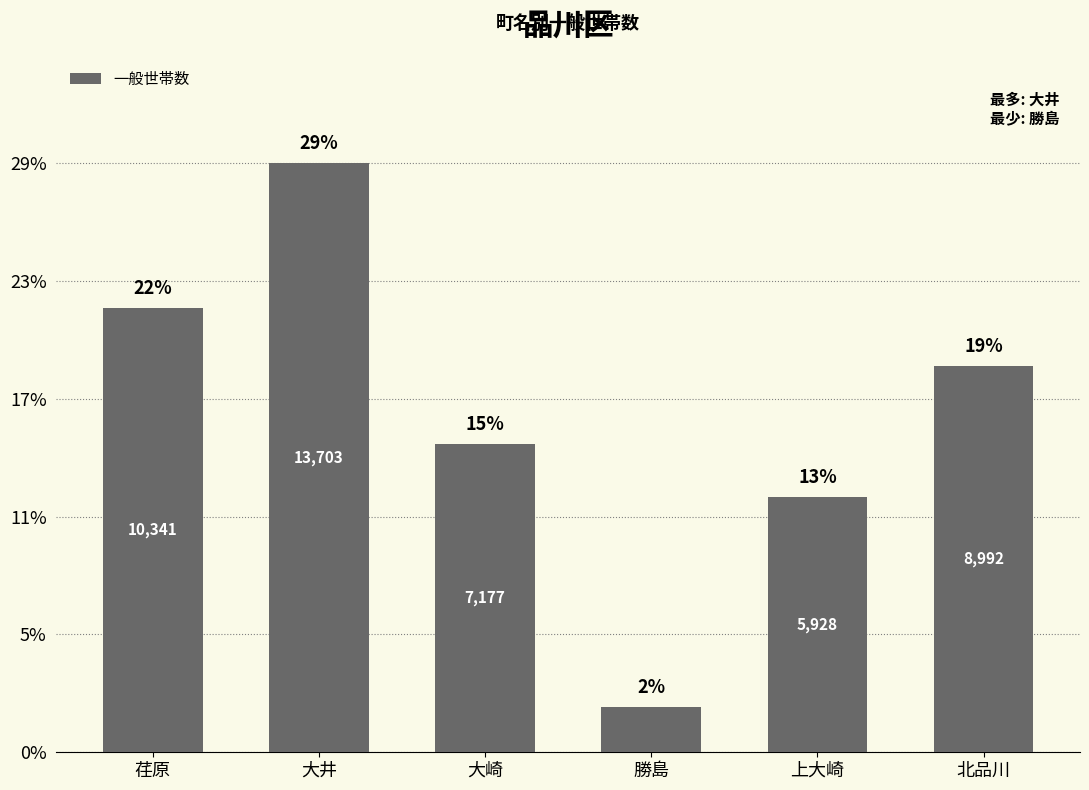

What is the average value?

7864